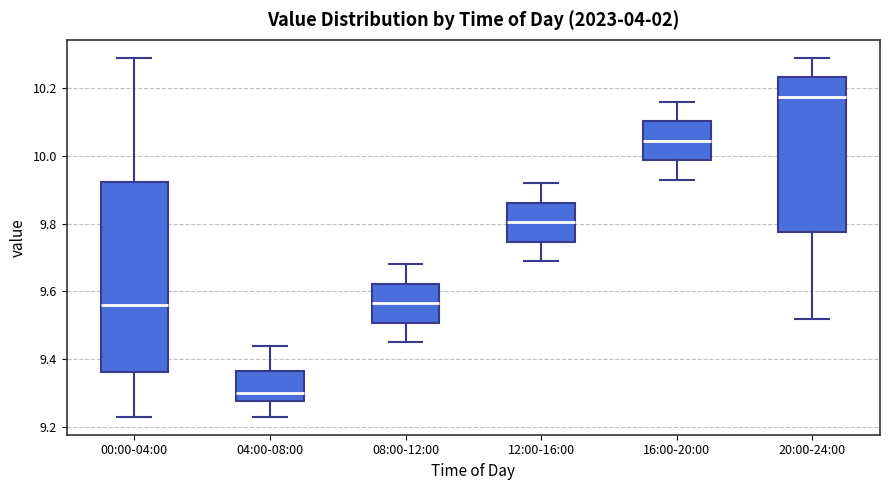

Reading left to right, read every box against the y-axis: the position of its median line, the range the box covers, and the ends of its whiskers. The values are not printed on the chart, so give them approximately, as read against the axis.

00:00-04:00: median 9.56, box 9.36 to 9.92, whiskers 9.24 to 10.30
04:00-08:00: median 9.30, box 9.28 to 9.36, whiskers 9.24 to 9.44
08:00-12:00: median 9.56, box 9.50 to 9.62, whiskers 9.46 to 9.68
12:00-16:00: median 9.80, box 9.74 to 9.86, whiskers 9.70 to 9.92
16:00-20:00: median 10.04, box 9.98 to 10.10, whiskers 9.94 to 10.16
20:00-24:00: median 10.18, box 9.78 to 10.24, whiskers 9.52 to 10.30